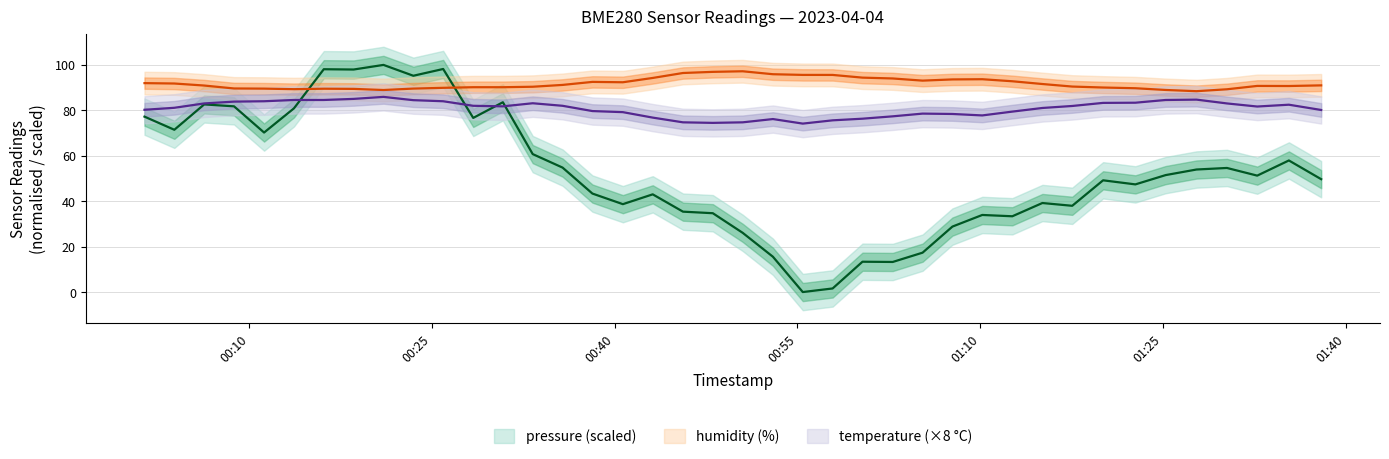

Reading left to right, what are all the values shown in this chart?

pressure: 77.2	71.4	82.6	81.8	70.2	80.9	98.1	98.0	100.0	95.2	98.2	76.7	83.6	60.7	54.8	43.4	38.7	43.0	35.4	34.7	26.1	15.5	0.0	1.6	13.4	13.2	17.3	28.8	33.9	33.4	39.2	38.0	49.2	47.4	51.5	53.9	54.6	51.3	57.9	49.7
humidity: 92.0	91.8	90.9	89.6	89.6	89.3	89.5	89.4	89.0	89.6	89.9	90.2	90.2	90.4	91.2	92.5	92.4	94.3	96.4	96.9	97.2	95.9	95.6	95.6	94.4	94.0	93.1	93.6	93.7	92.8	91.6	90.5	90.0	89.7	89.0	88.4	89.3	90.8	90.7	91.0
temperature: 80.2	81.1	83.0	83.8	84.0	84.6	84.6	85.0	85.9	84.5	84.0	82.0	81.8	83.1	82.0	79.7	79.2	76.8	74.7	74.5	74.7	76.2	74.2	75.6	76.3	77.4	78.6	78.4	77.8	79.4	81.0	81.9	83.3	83.4	84.6	84.7	83.0	81.7	82.5	80.2